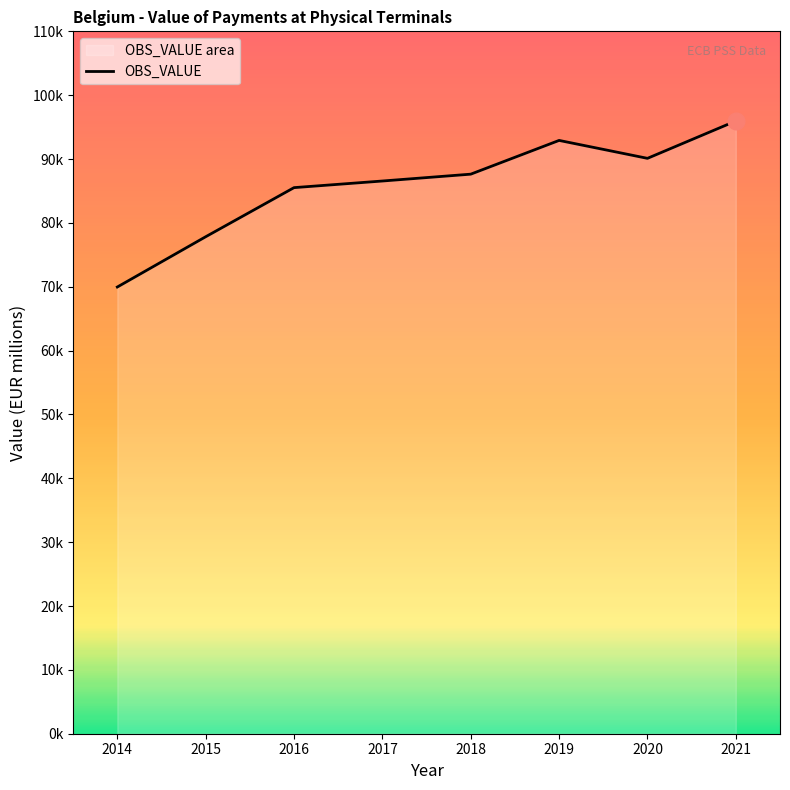

What is the difference between the second highest and second lowest values?

15085.7